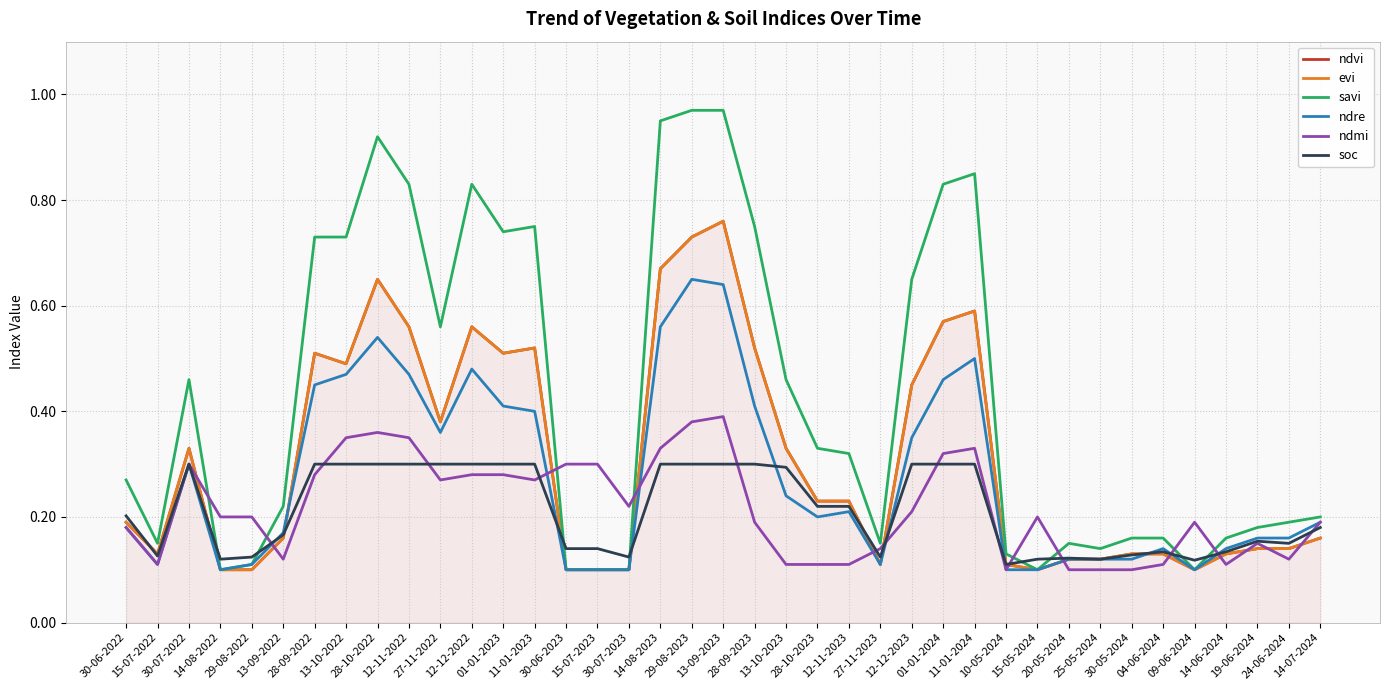

Where is ndvi nearest to the value 0?

14-08-2022